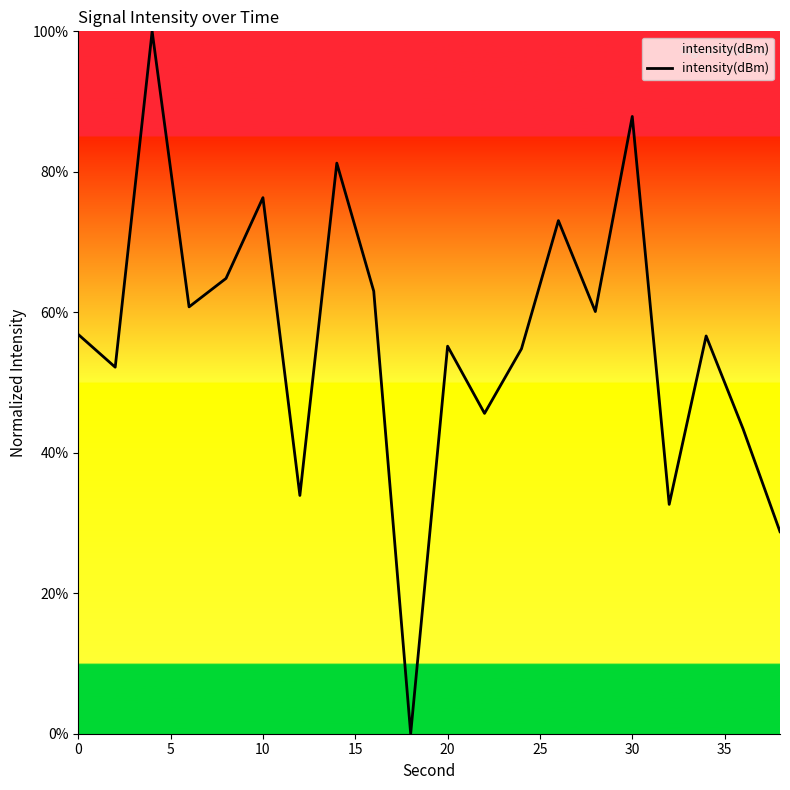

What is the difference between the maximum and minimum values?

100.0